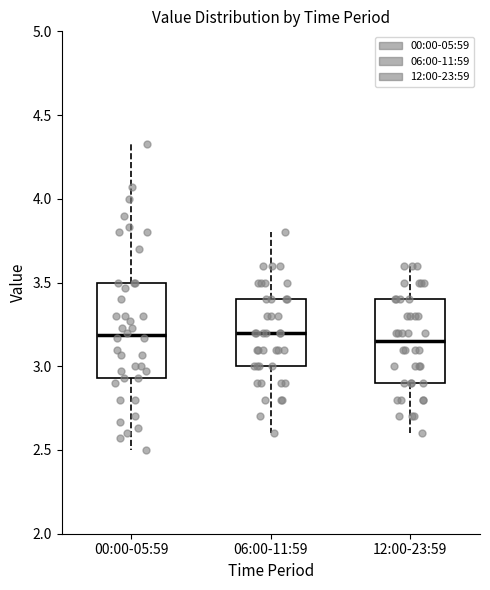

Reading left to right, transcribe this box plot: for each box, give where its median line is, the range the box spans, and where its two whiskers end, as read against the y-axis. The values are not printed on the chart, so give them approximately, as read against the axis.

00:00-05:59: median 3.20, box 2.95 to 3.50, whiskers 2.50 to 4.35
06:00-11:59: median 3.20, box 3.00 to 3.40, whiskers 2.60 to 3.80
12:00-23:59: median 3.15, box 2.90 to 3.40, whiskers 2.60 to 3.60